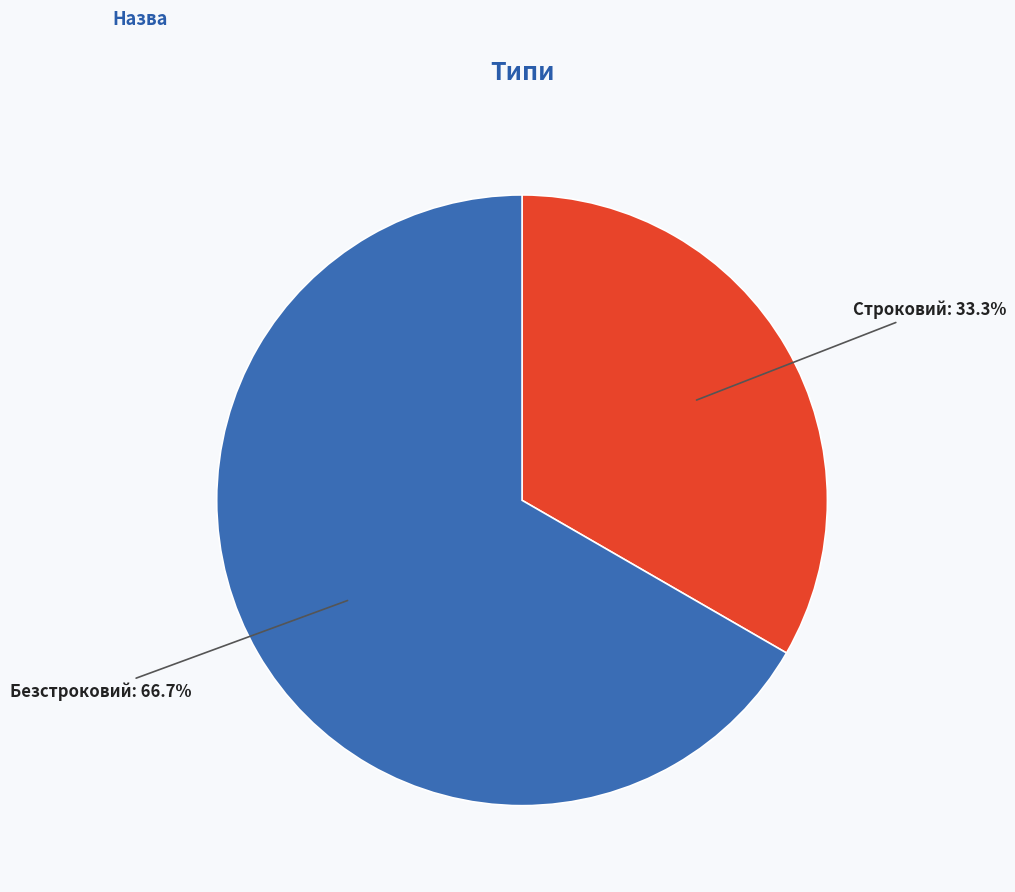

How many slices are in this pie chart?

2